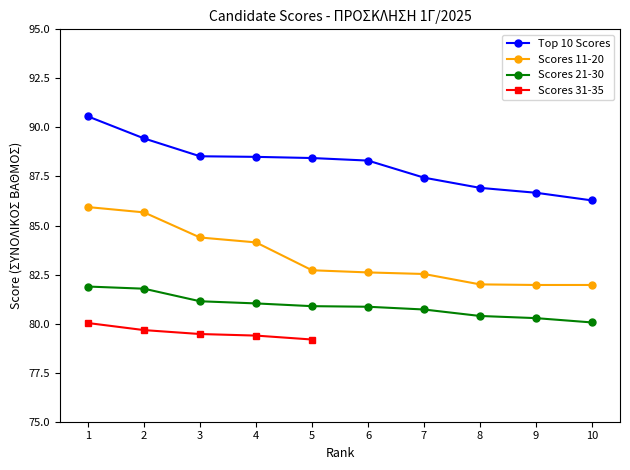

At how many categories does at least one series exceed 80?

10